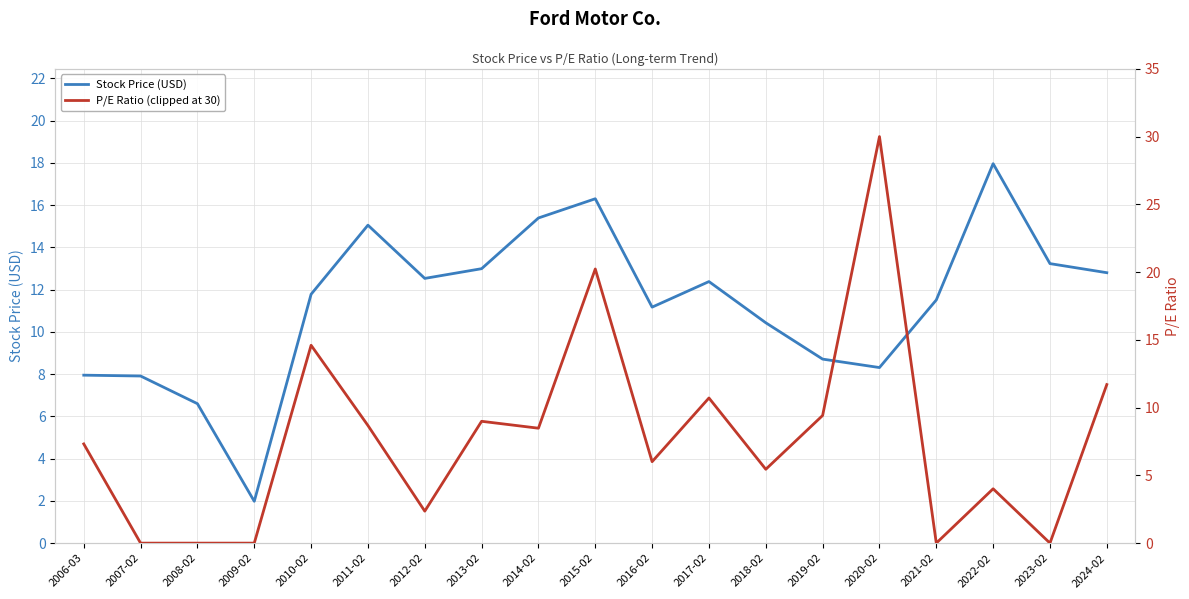

What are all the series names shown in the legend?

Stock Price (USD), P/E Ratio (clipped at 30)